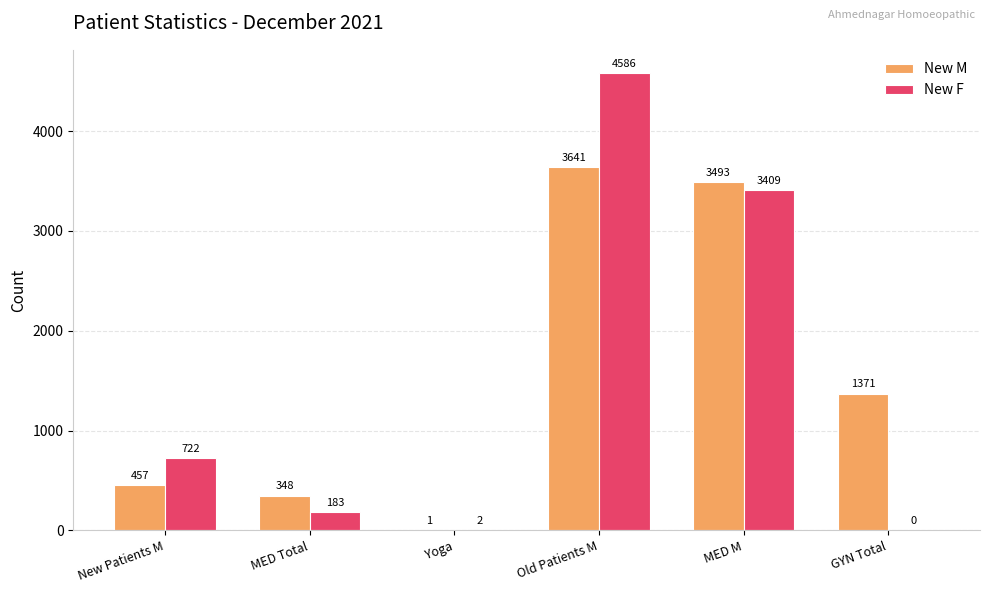

At which category does the chart reach its peak across all series?

Old Patients M